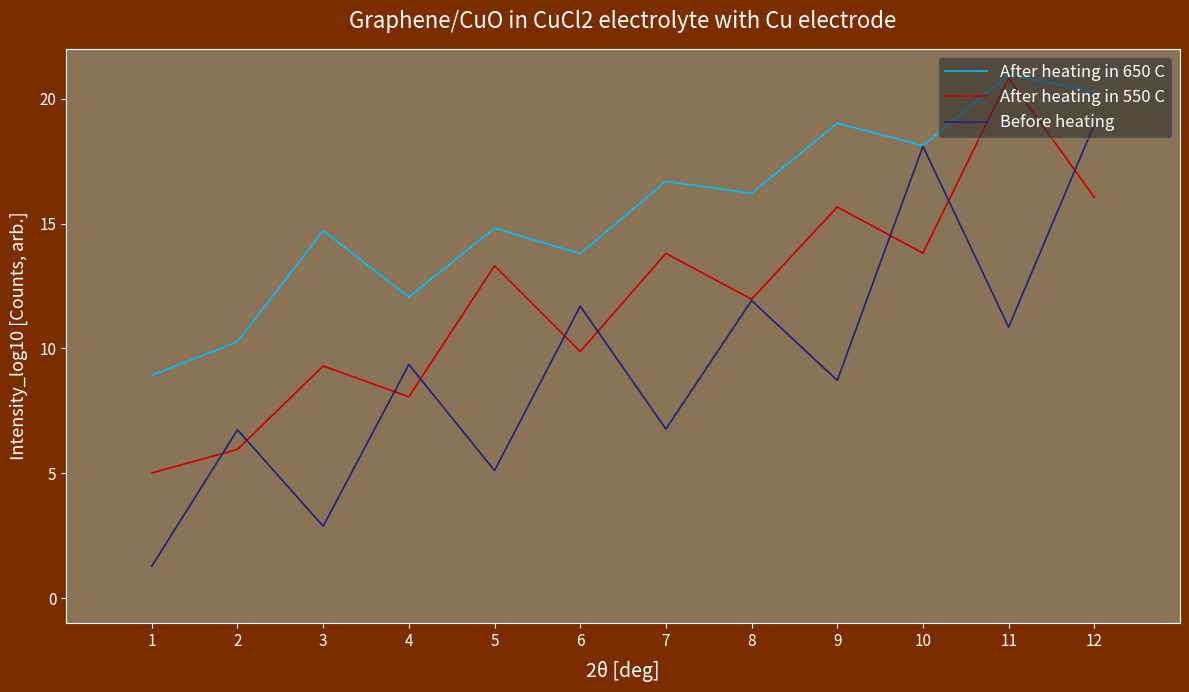

How many values in the Before heating series are below 9?

6